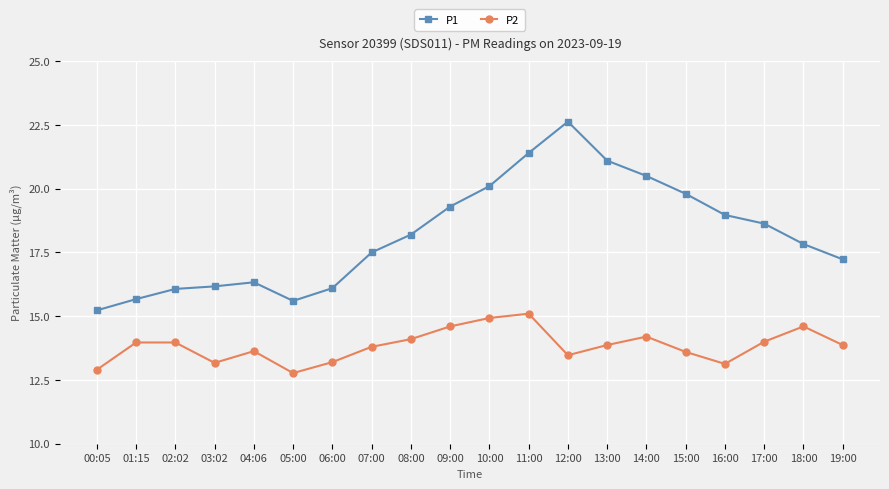

Which label corresponds to the smallest value in the chart?

05:00